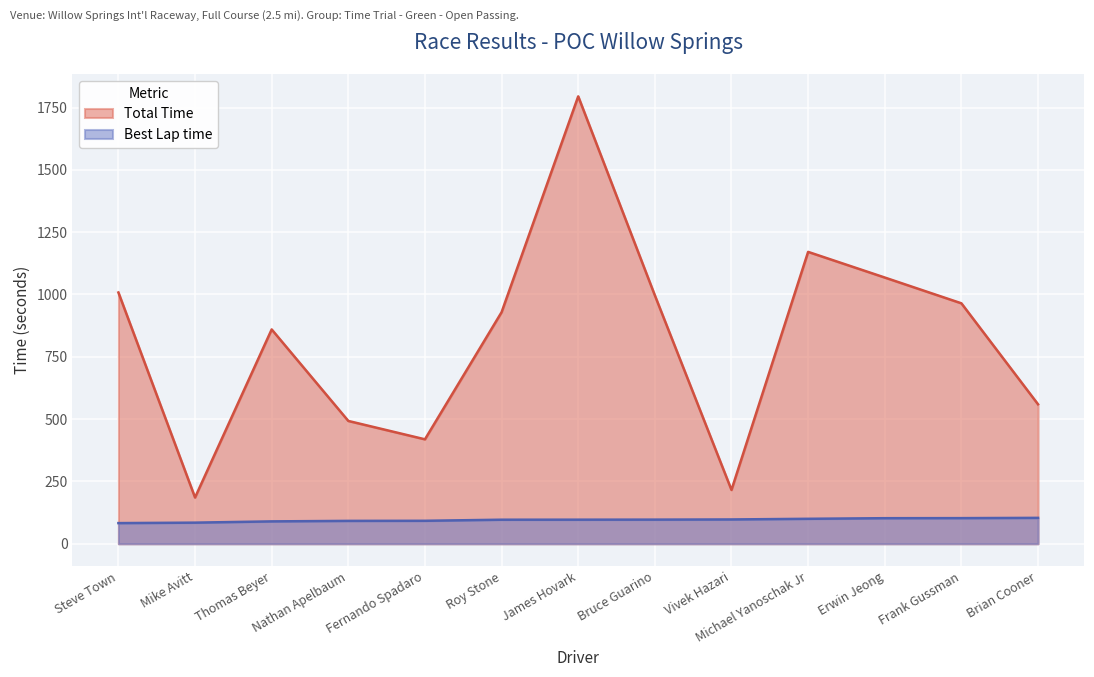

What is the difference between the Total Time values at Vivek Hazari and Brian Cooner?

343.6